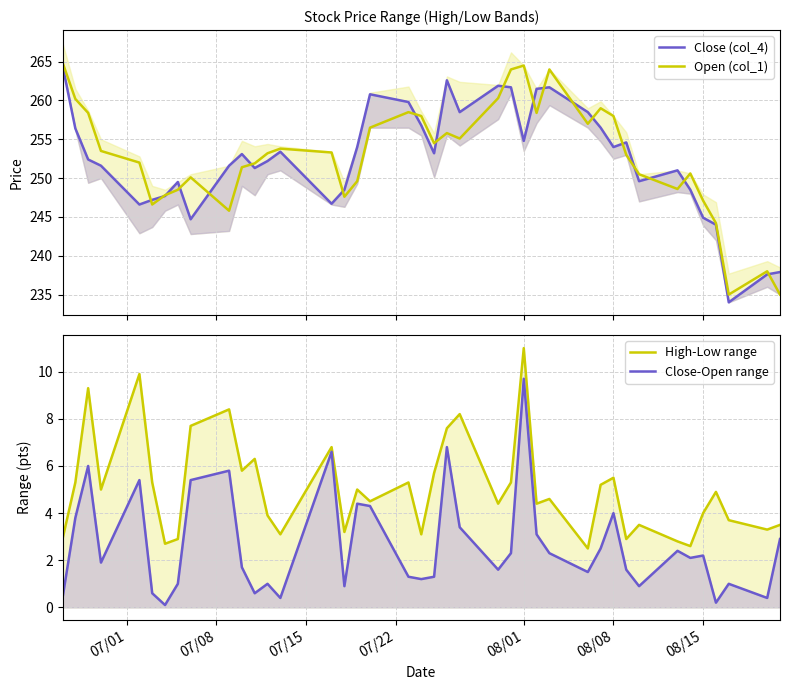

What is the lowest value of the Open (col_1) series?

235.0